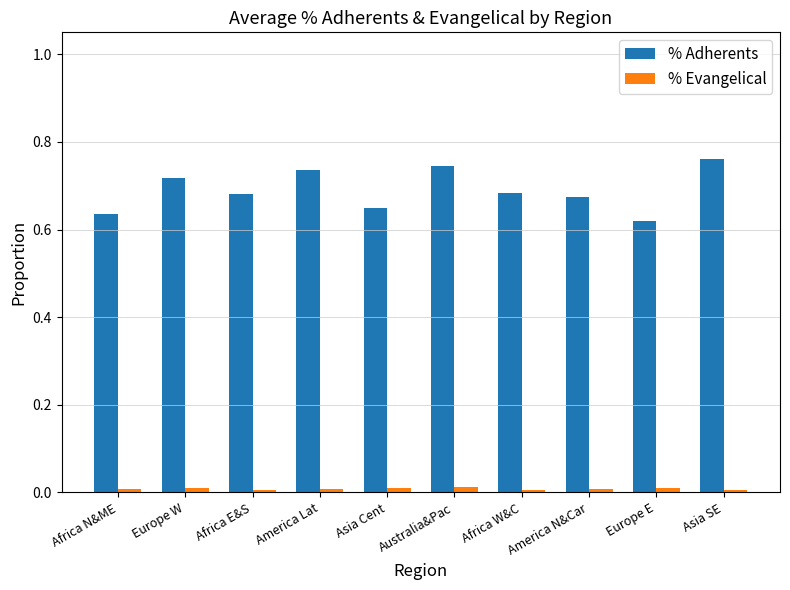

Is the value of % Evangelical at Europe W greater than the value of % Adherents at Europe W?

No